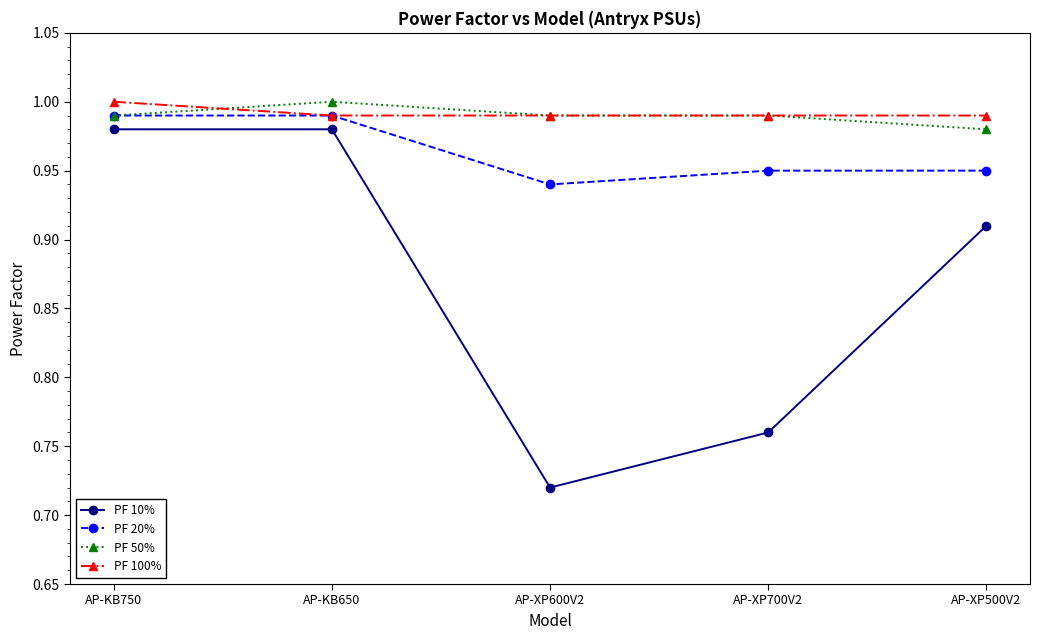

What is the total value across all series at AP-XP700V2?

3.7